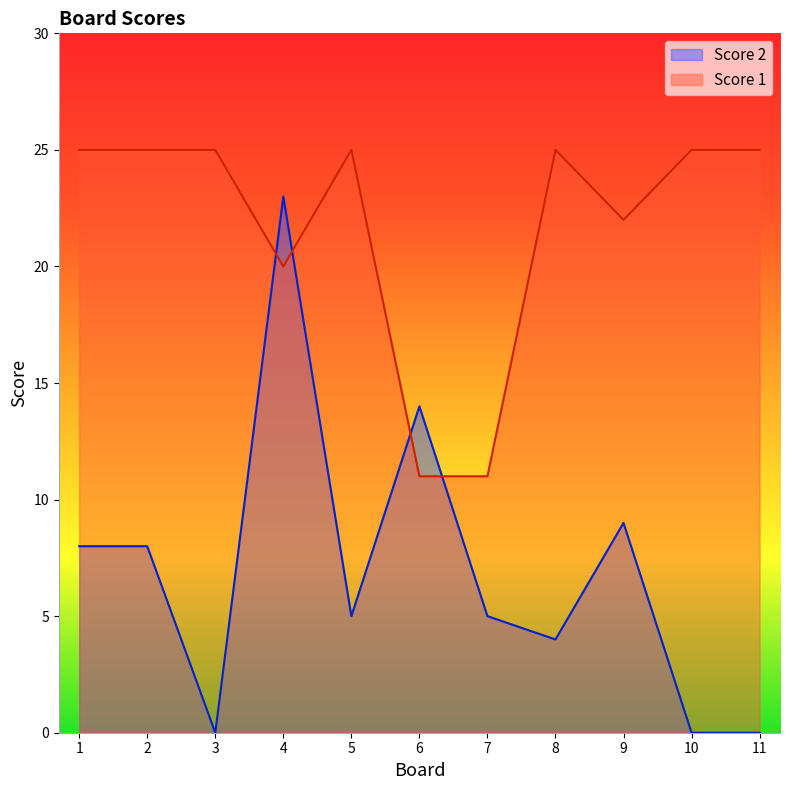

What is the value of the Score 2 point at the 7th from the left?

5